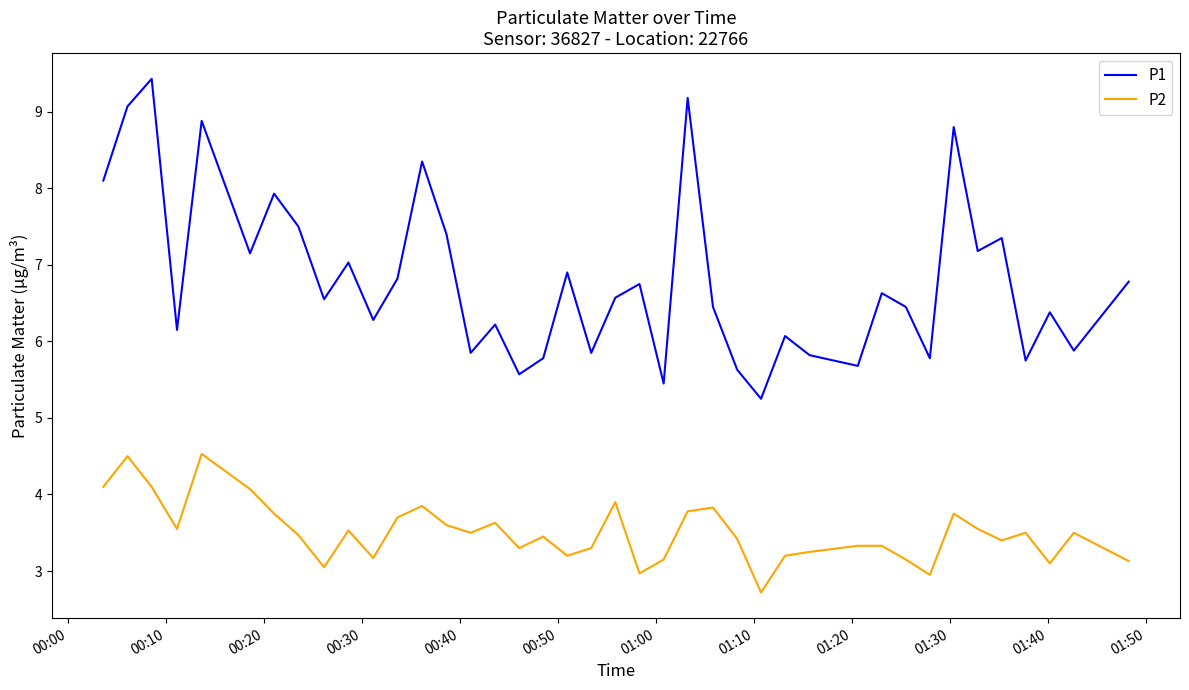

Which series has the widest spread of values?

P1